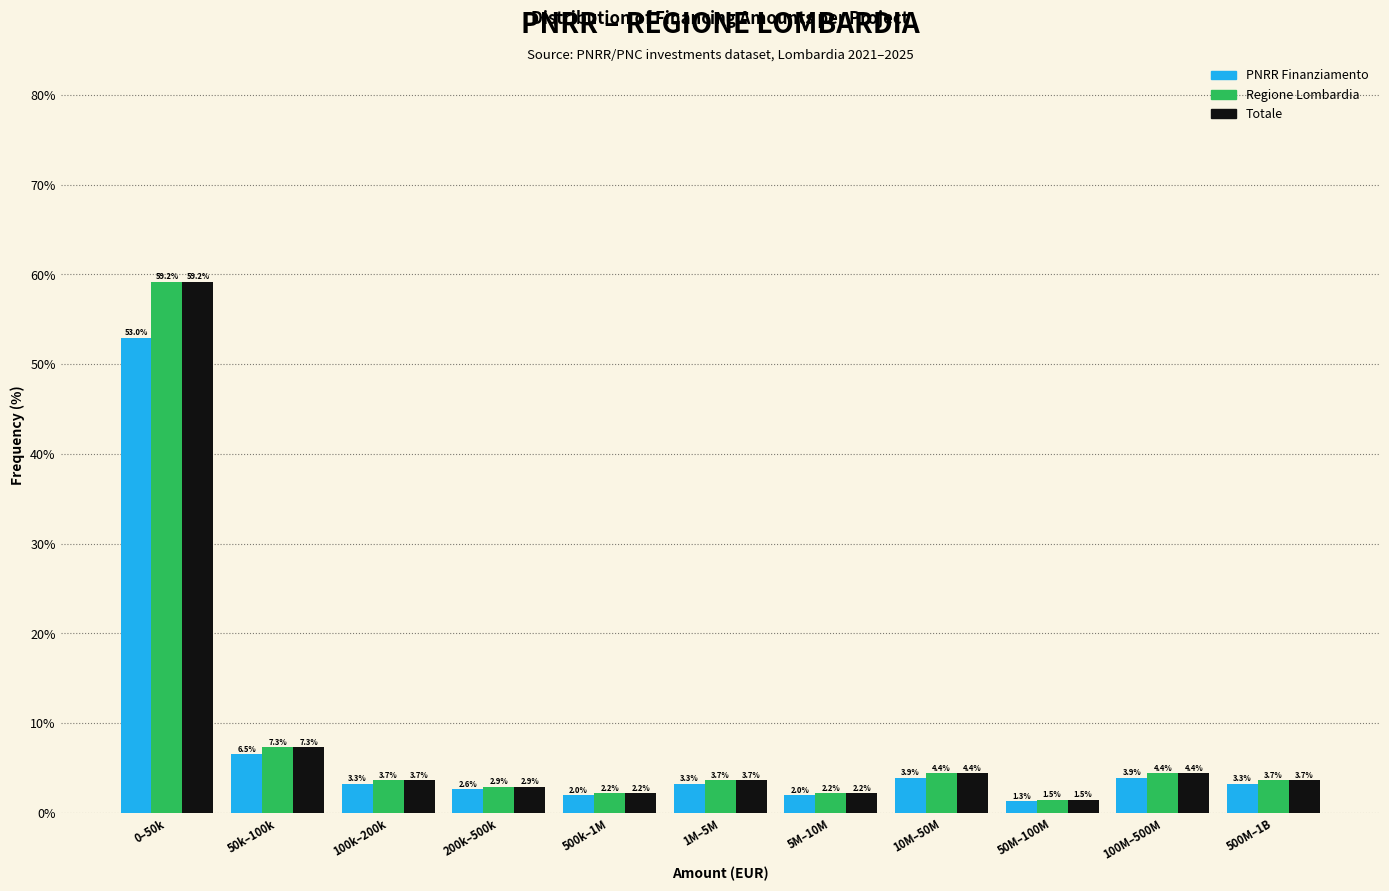

Reading right to left, list all the values displayed in this chart.

PNRR Finanziamento: 500M–1B=3.3	100M–500M=3.9	50M–100M=1.3	10M–50M=3.9	5M–10M=2.0	1M–5M=3.3	500k–1M=2.0	200k–500k=2.6	100k–200k=3.3	50k–100k=6.5	0–50k=53.0
Regione Lombardia: 500M–1B=3.7	100M–500M=4.4	50M–100M=1.5	10M–50M=4.4	5M–10M=2.2	1M–5M=3.7	500k–1M=2.2	200k–500k=2.9	100k–200k=3.7	50k–100k=7.3	0–50k=59.2
Totale: 500M–1B=3.7	100M–500M=4.4	50M–100M=1.5	10M–50M=4.4	5M–10M=2.2	1M–5M=3.7	500k–1M=2.2	200k–500k=2.9	100k–200k=3.7	50k–100k=7.3	0–50k=59.2